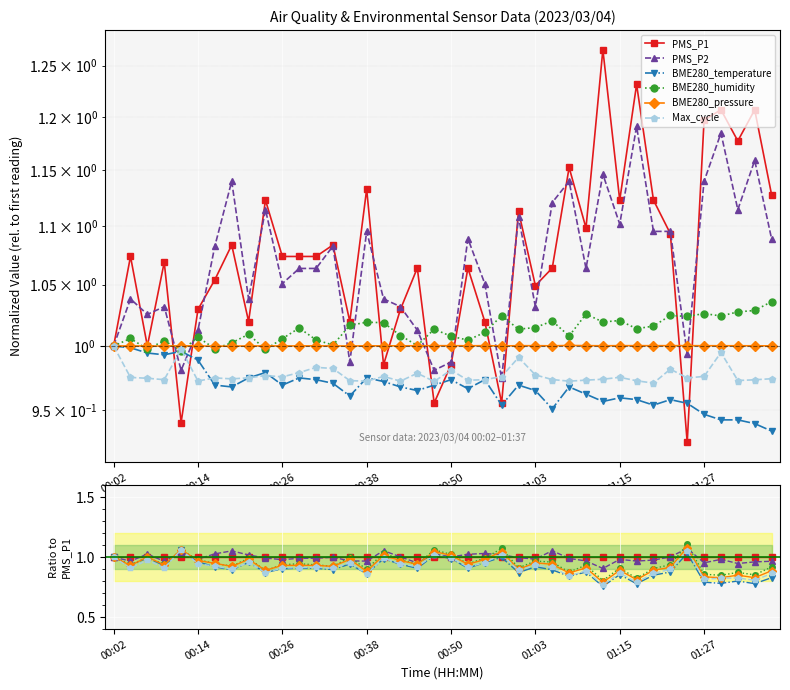

What are all the series names shown in the legend?

PMS_P1, PMS_P2, BME280_temperature, BME280_humidity, BME280_pressure, Max_cycle